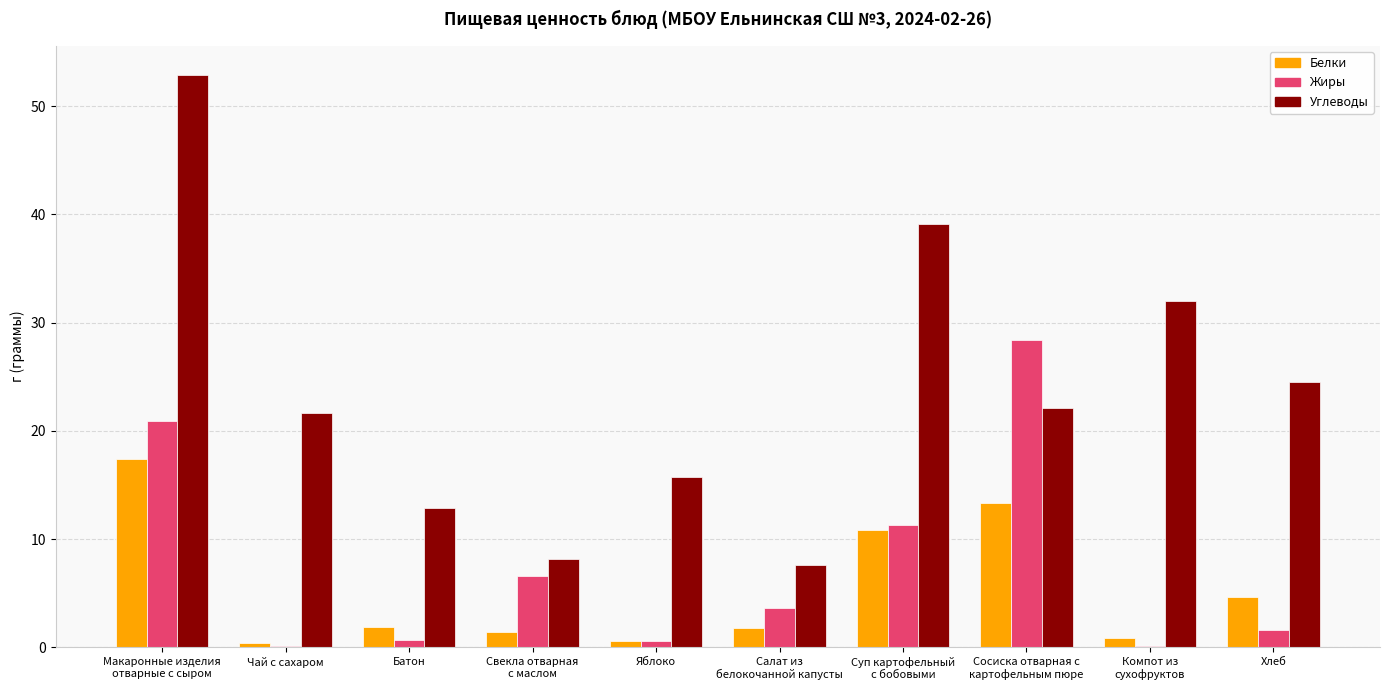

True or false: Белки has a value of 6.3 at Хлеб.

False